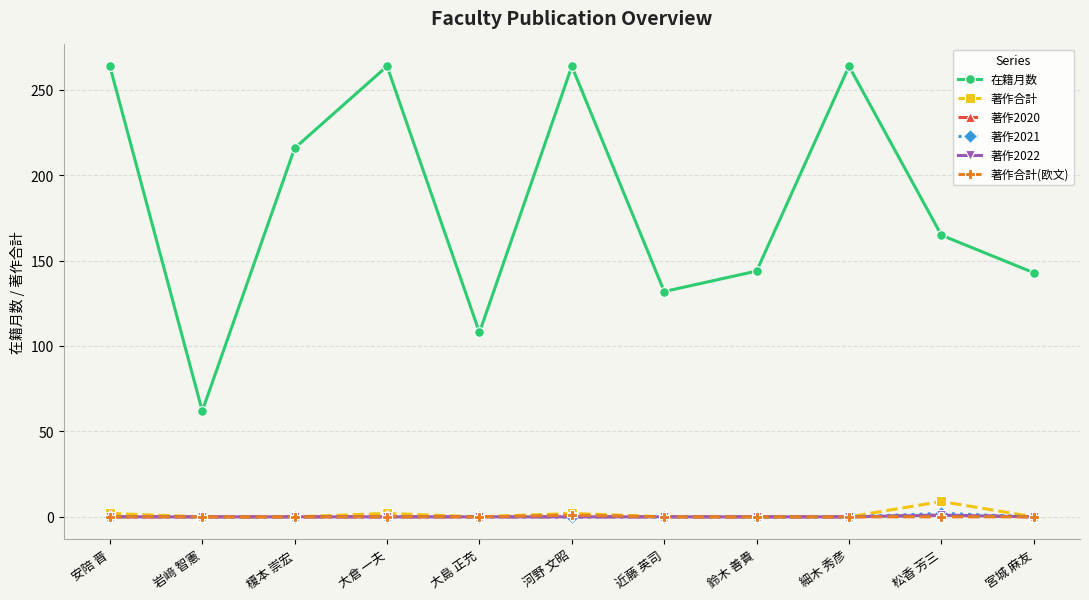

What is the label of the 9th point from the left?

細木 秀彦